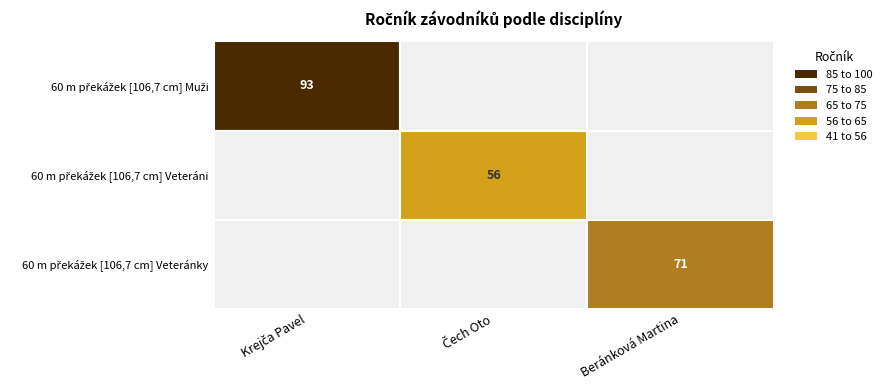

What is the total value across all series at 60 m překážek [106,7 cm] Muži?

93